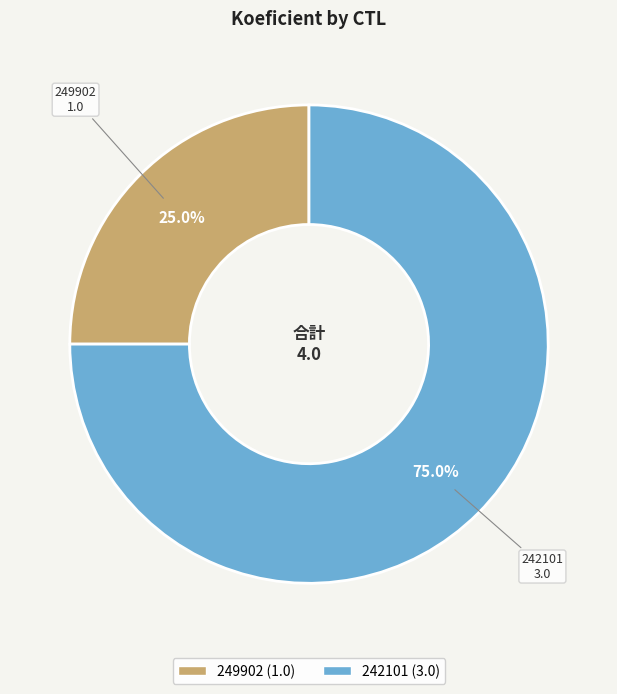

What is the smallest slice in the pie chart?

249902